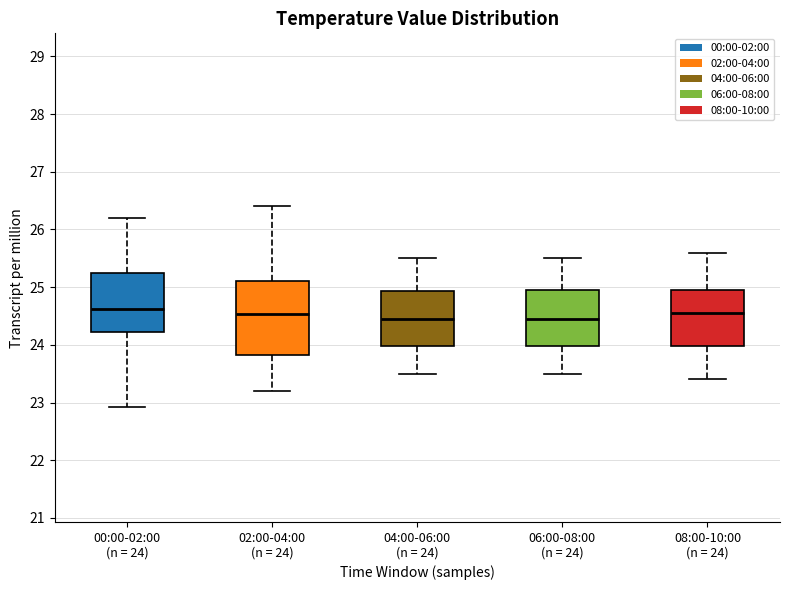

Reading left to right, transcribe this box plot: for each box, give where its median line is, the range the box spans, and where its two whiskers end, as read against the y-axis. The values are not printed on the chart, so give them approximately, as read against the axis.

00:00-02:00 (n = 24): median 24.6, box 24.2 to 25.2, whiskers 22.9 to 26.2
02:00-04:00 (n = 24): median 24.5, box 23.8 to 25.1, whiskers 23.2 to 26.4
04:00-06:00 (n = 24): median 24.5, box 24.0 to 24.9, whiskers 23.5 to 25.5
06:00-08:00 (n = 24): median 24.5, box 24.0 to 25.0, whiskers 23.5 to 25.5
08:00-10:00 (n = 24): median 24.6, box 24.0 to 25.0, whiskers 23.4 to 25.6